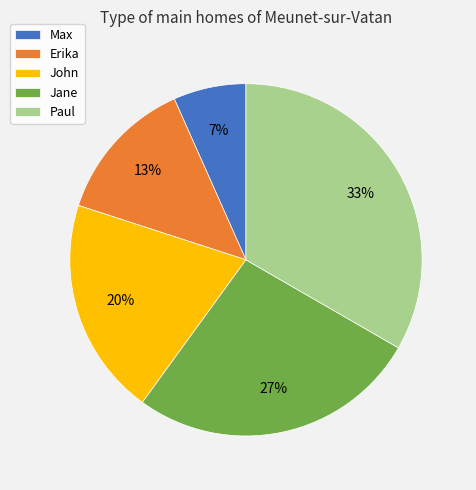

Does any single category account for the majority?

No